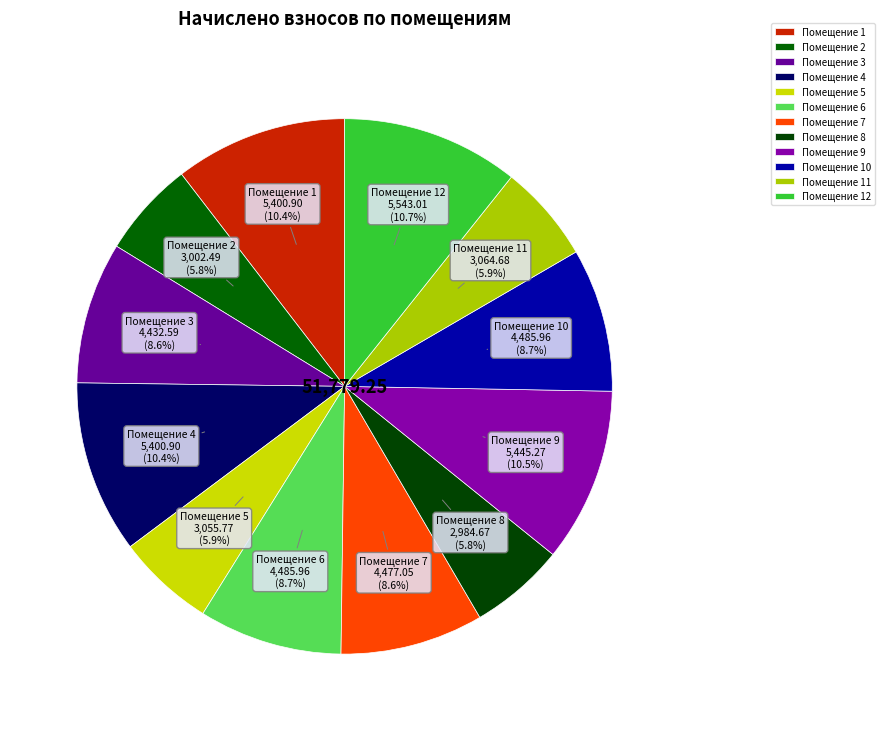

Count the number of slices in the pie.

12